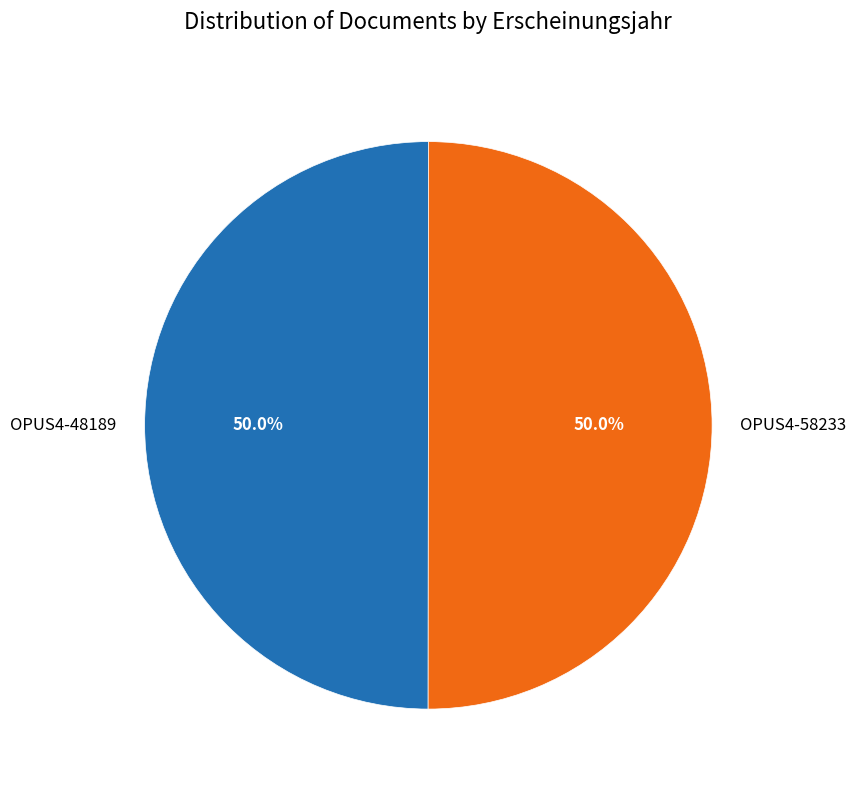

How many segments does this pie chart have?

2